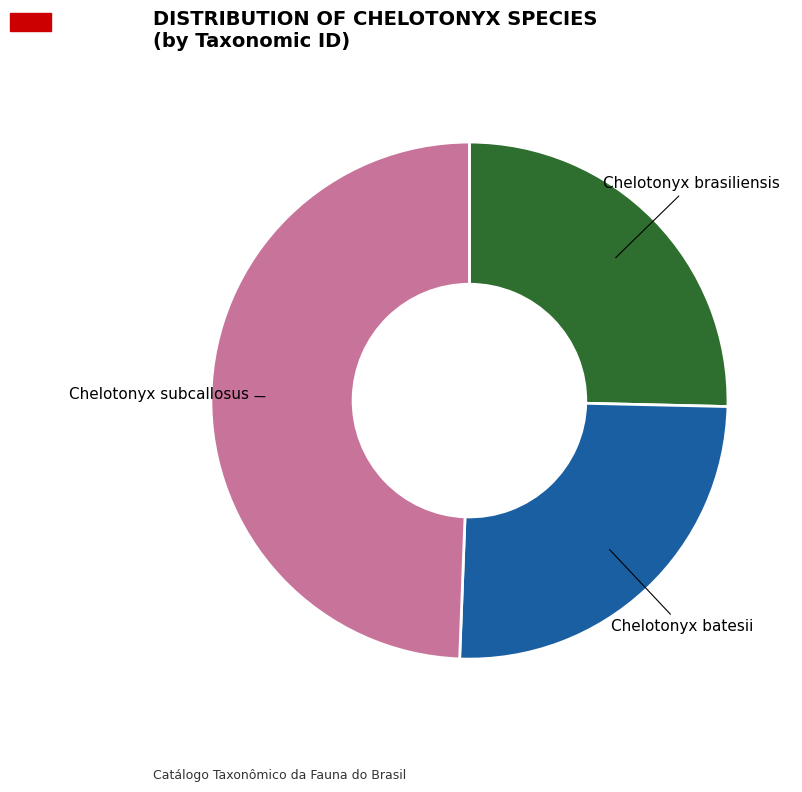

Is there any slice that represents more than half of the pie?

No